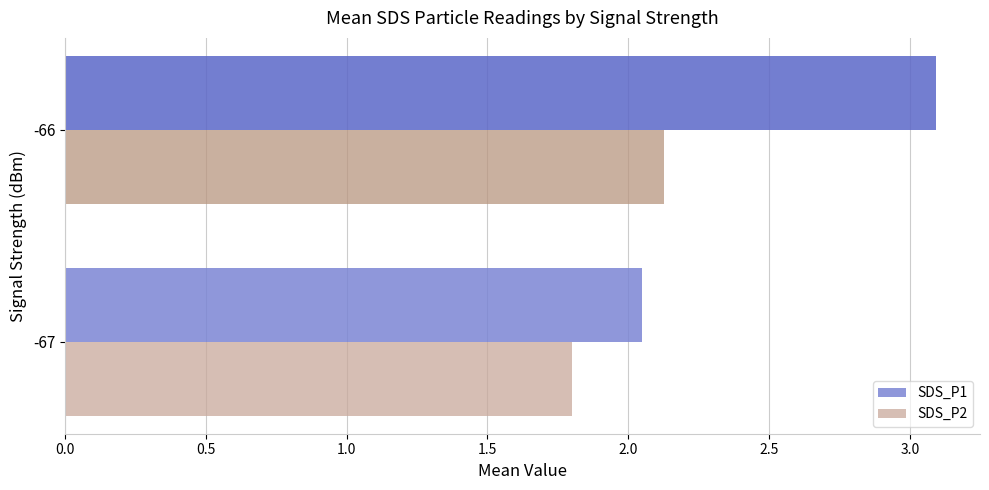

Is it true that SDS_P1 equals 3.1 at -66?

True